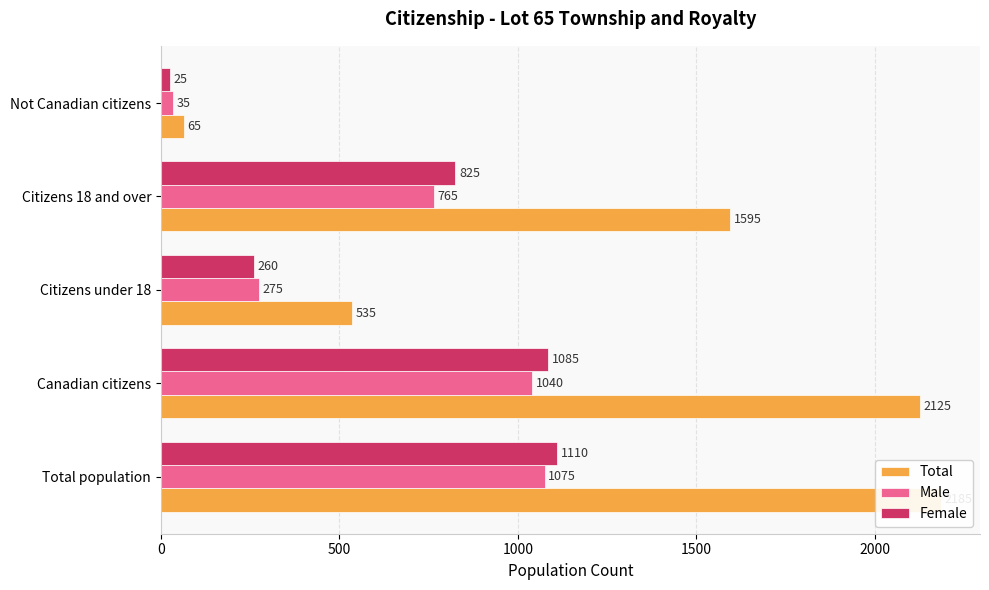

What are all the series names shown in the legend?

Total, Male, Female